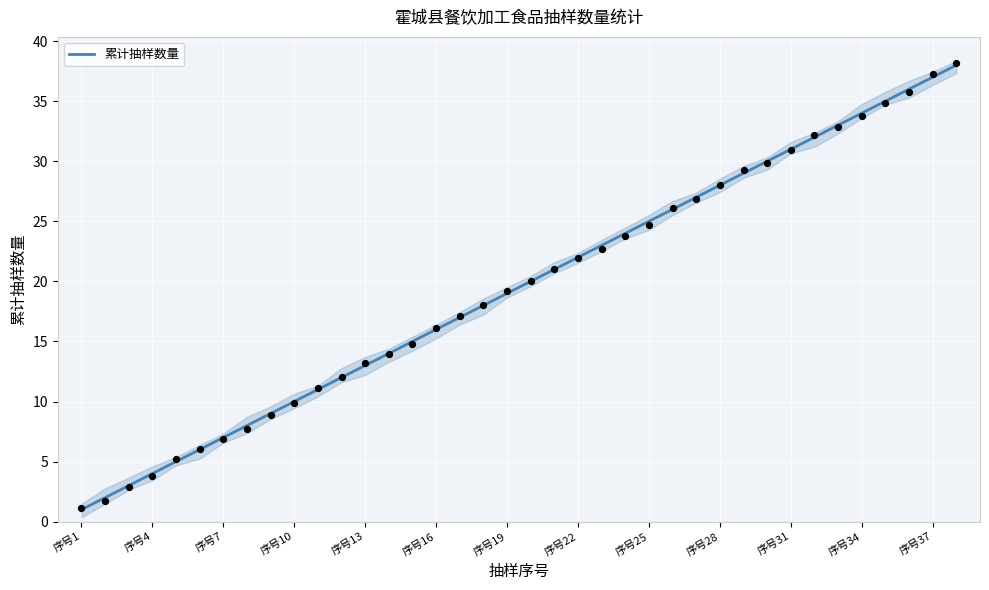

What is the highest value of the 累计抽样数量 series?

38